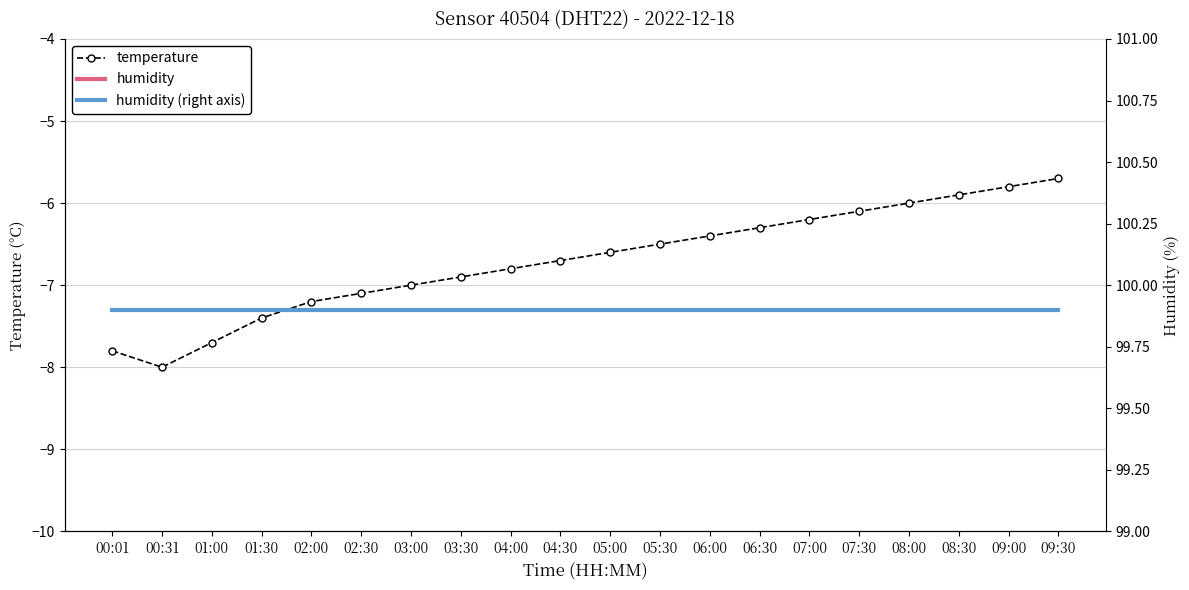

Which category has the highest value in the humidity (right axis) series?

00:01